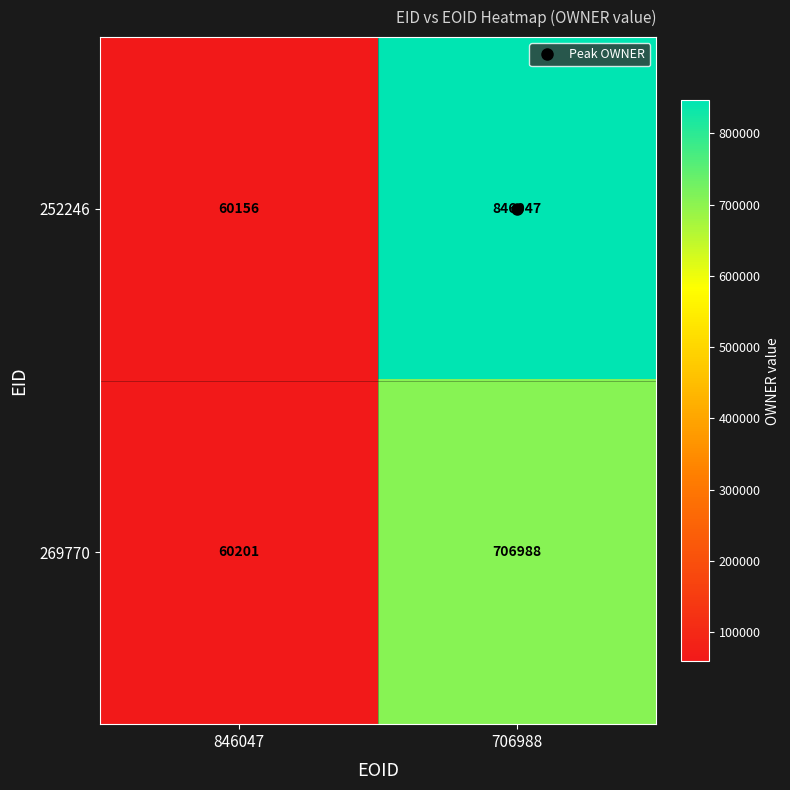

How many distinct data groups are displayed?

2